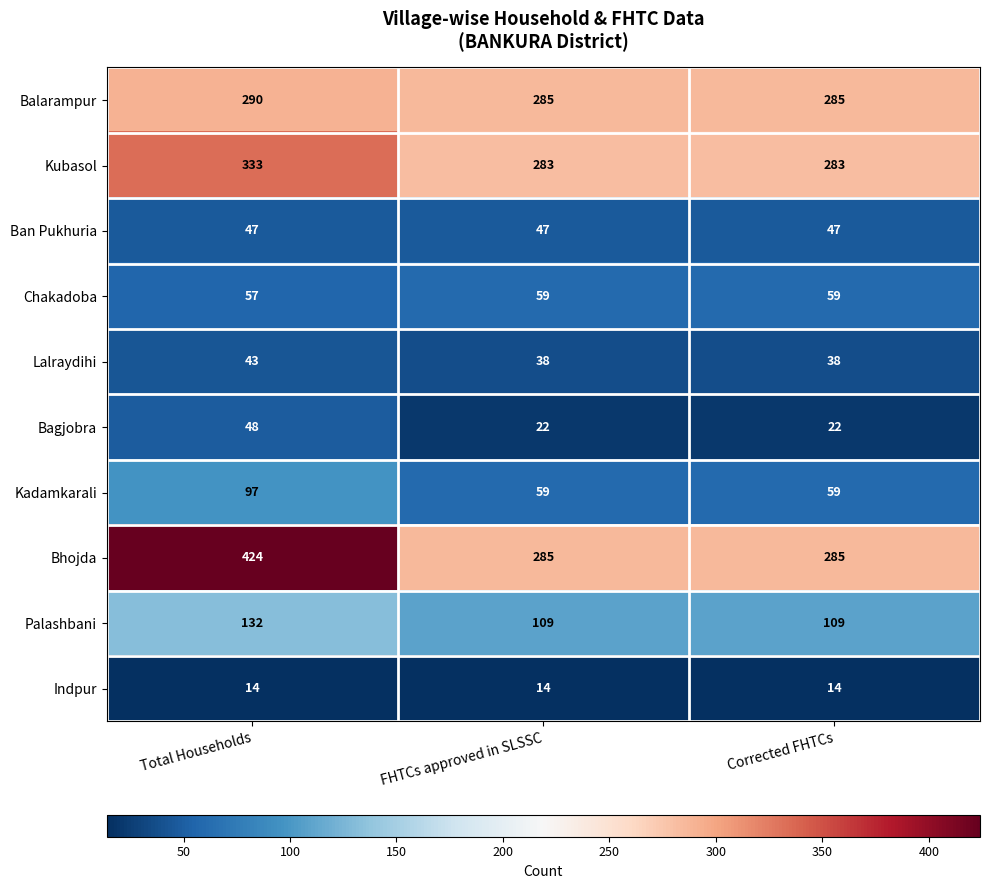

The Chakadoba series shows 59 at FHTCs approved in SLSSC. True or false?

True